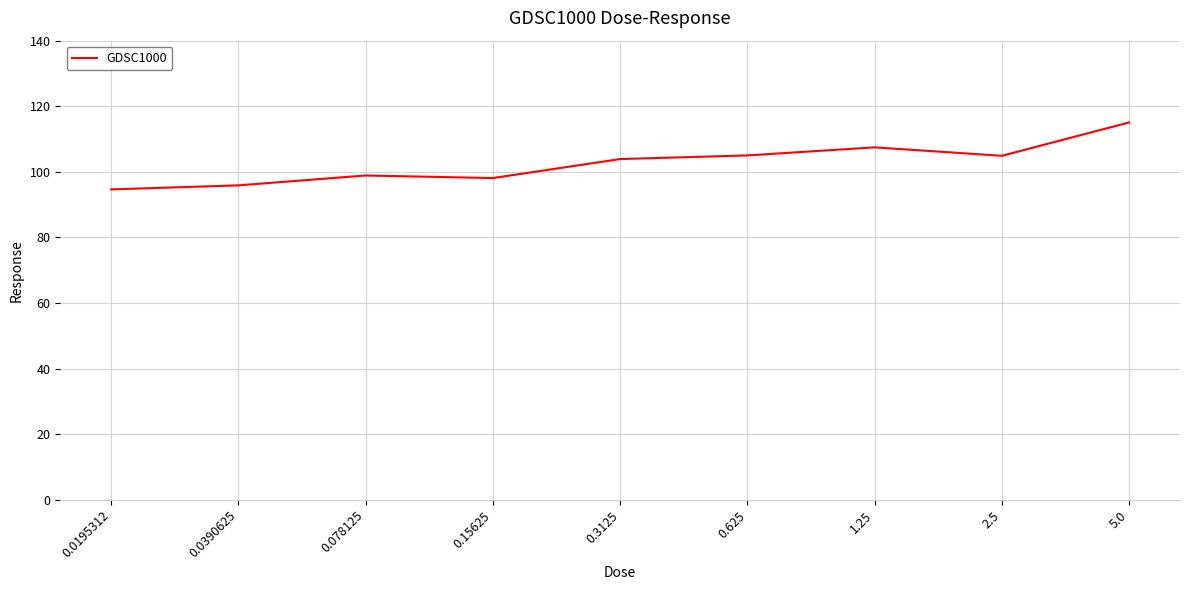

Approximately how many times larger is the value at 5.0 compared to 0.078125?

1.2